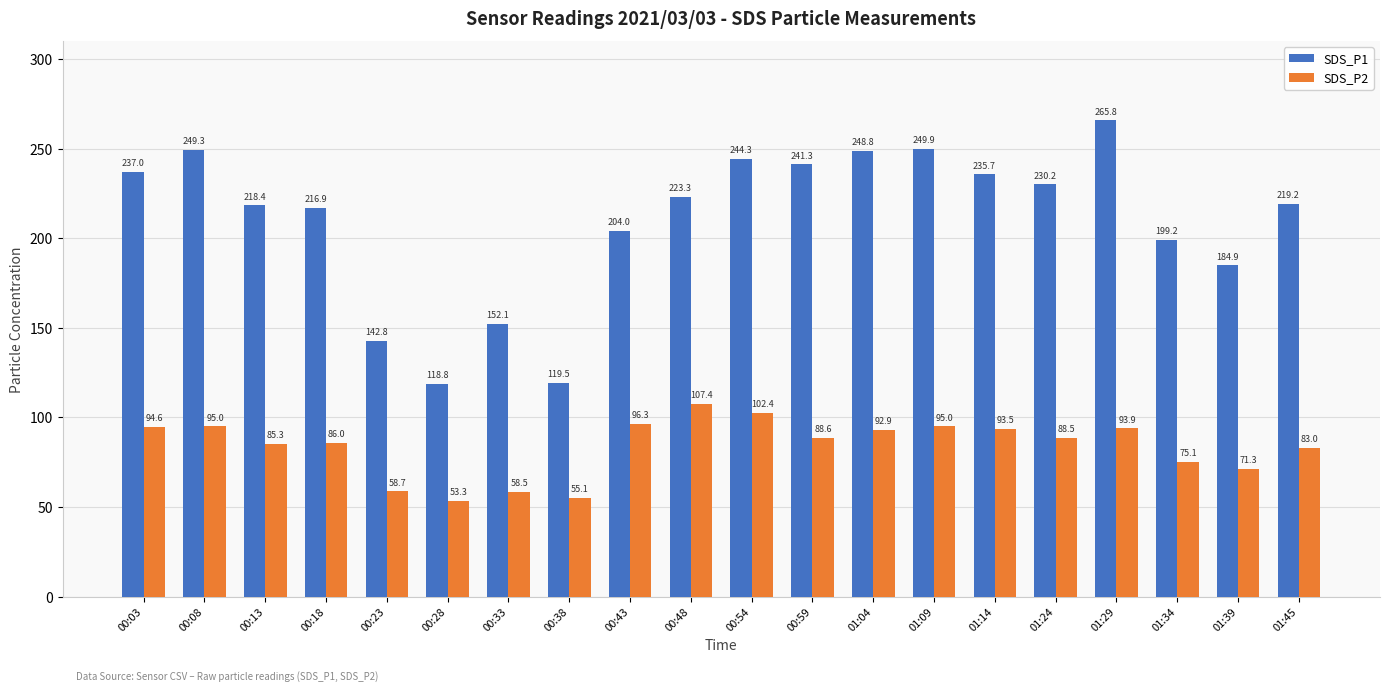

Where is SDS_P2 nearest to the value 80?

01:45